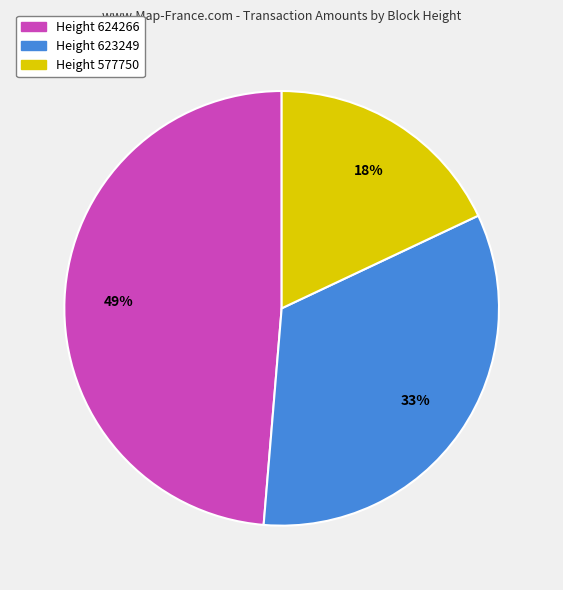

The Height 624266 slice represents 39% of the pie. True or false?

False